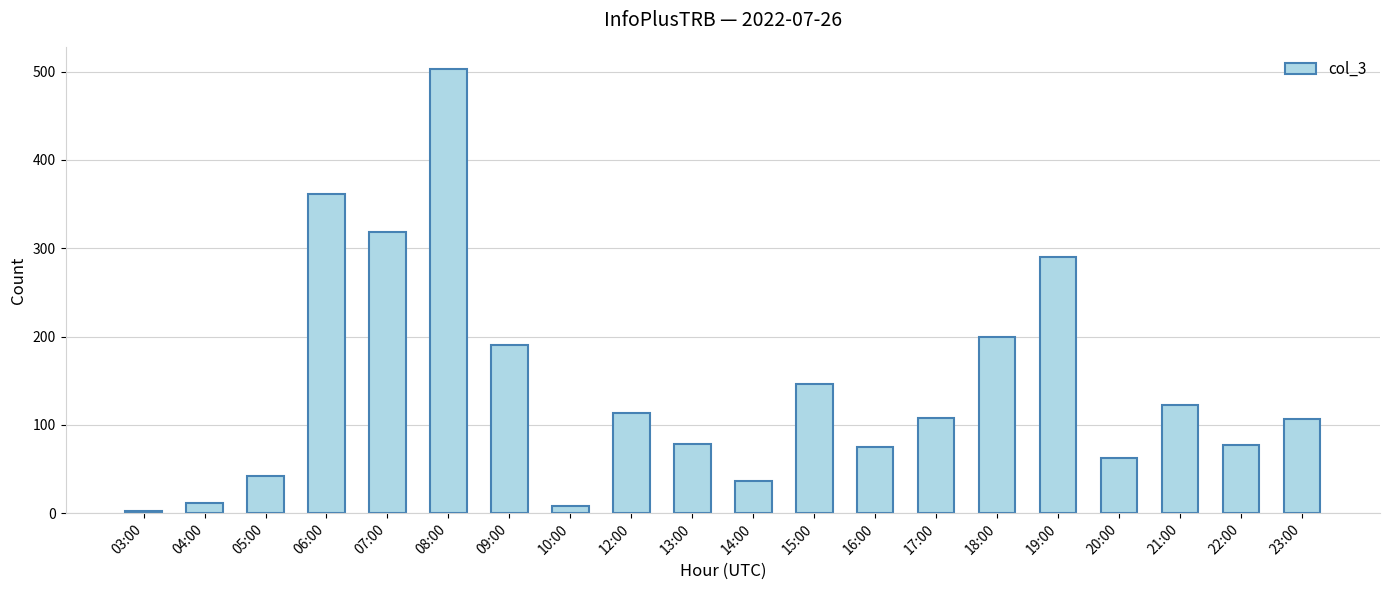

True or false: the data shows 2 at 03:00.

True